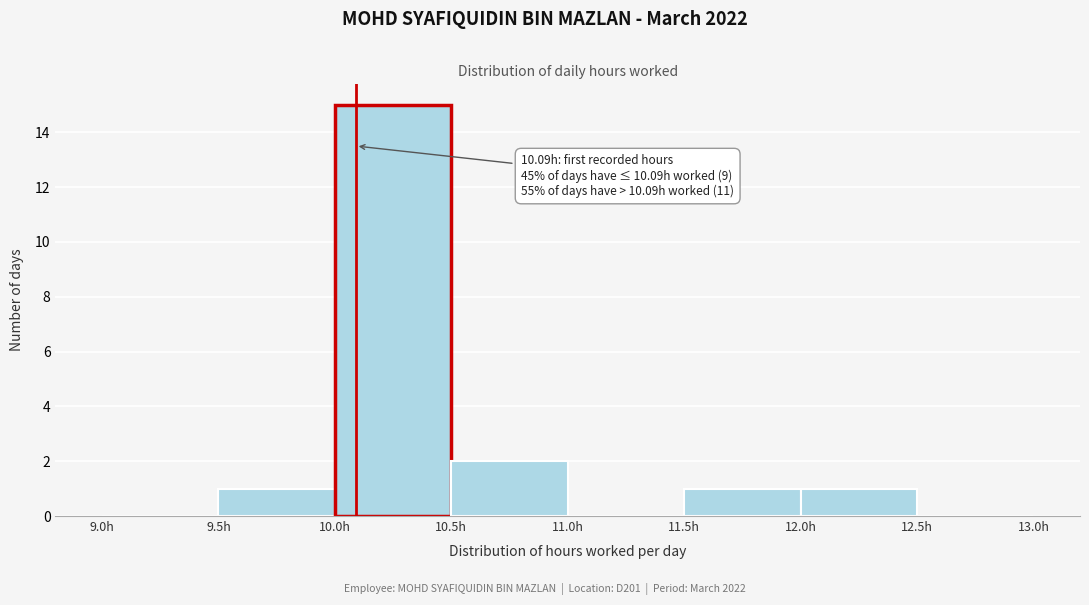

Over which range of the x-axis is the bar tallest?

10.0 to 10.5